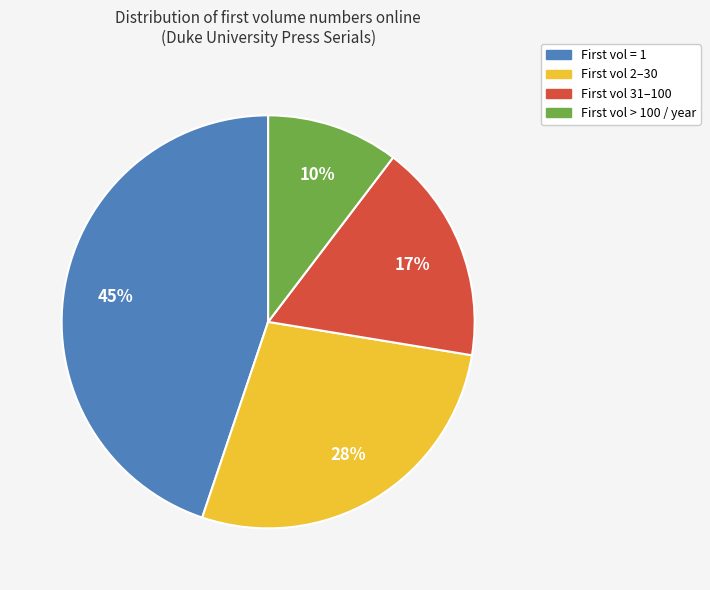

To the nearest percent, what is the average slice percentage?

25%